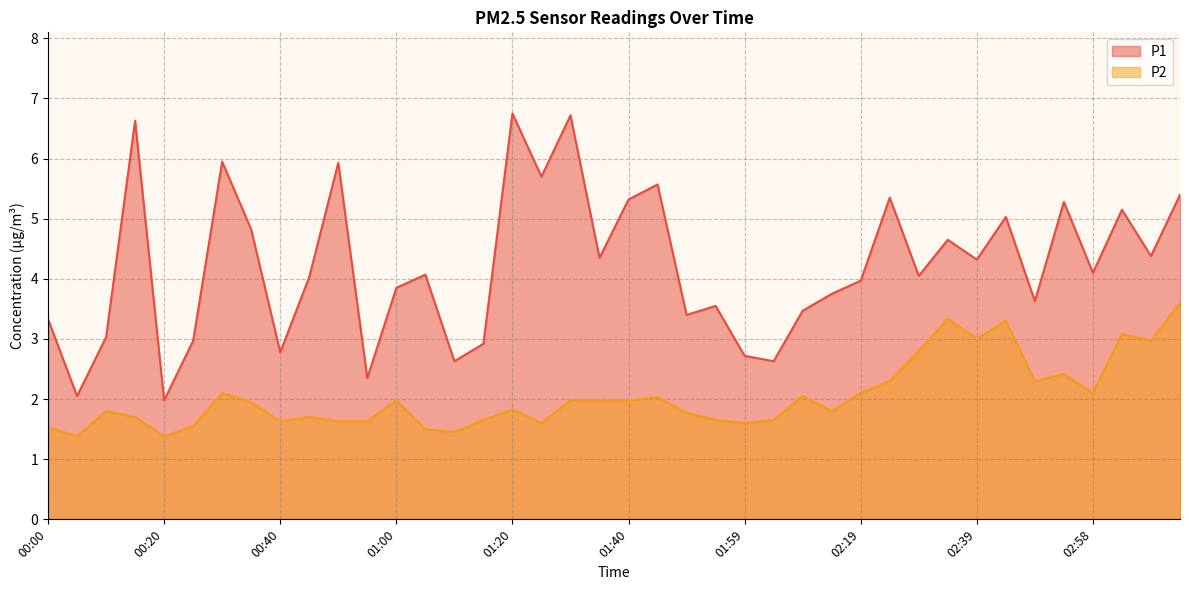

The P2 series shows 2.5 at 00:20. True or false?

False